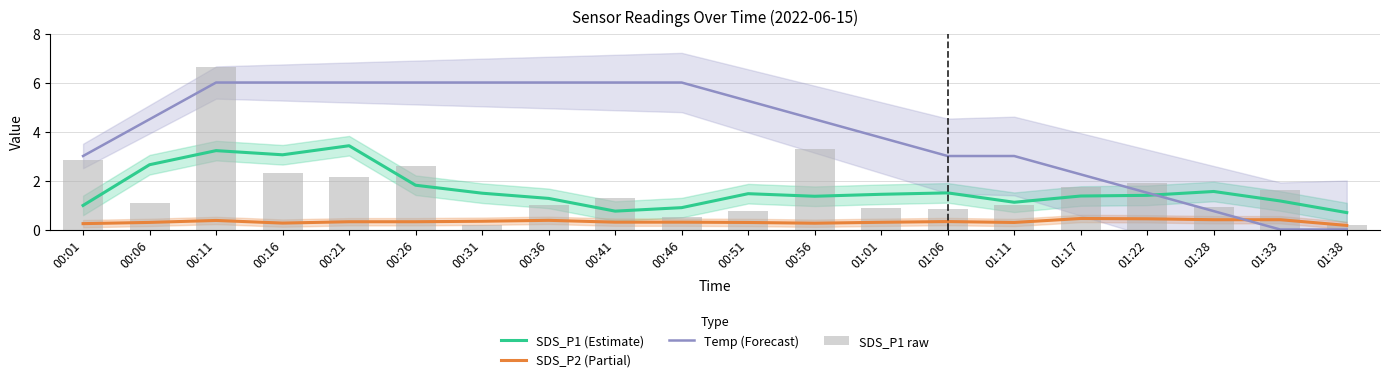

At which label does SDS_P1 (Estimate) first exceed 1?

00:06